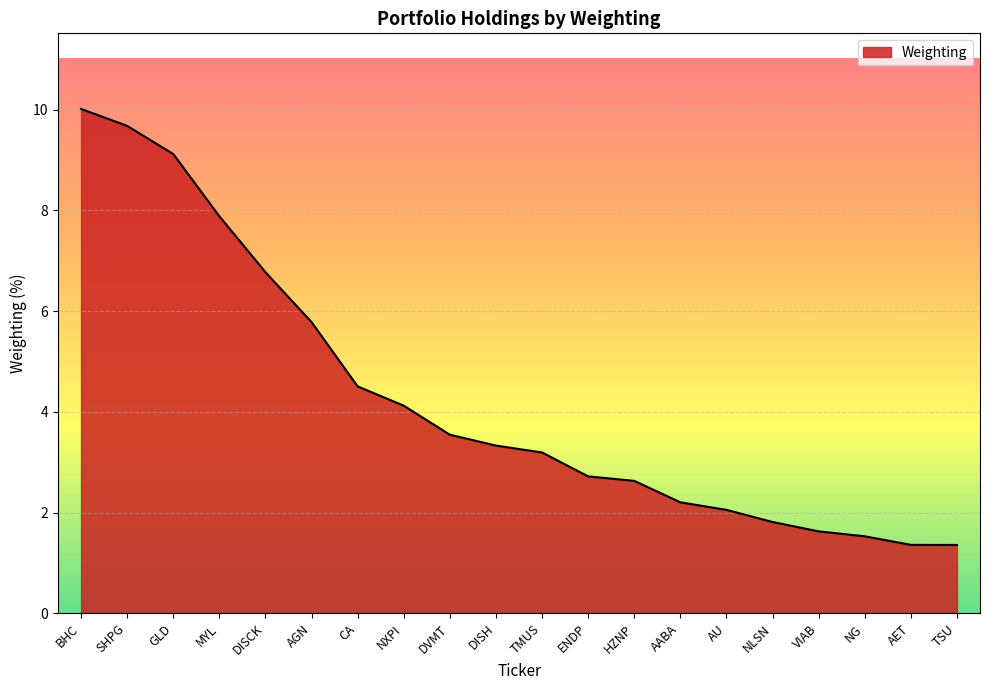

How many lines are shown in the chart?

1